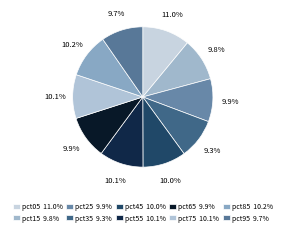

To the nearest percent, what percentage of the pie is pct95?

10%